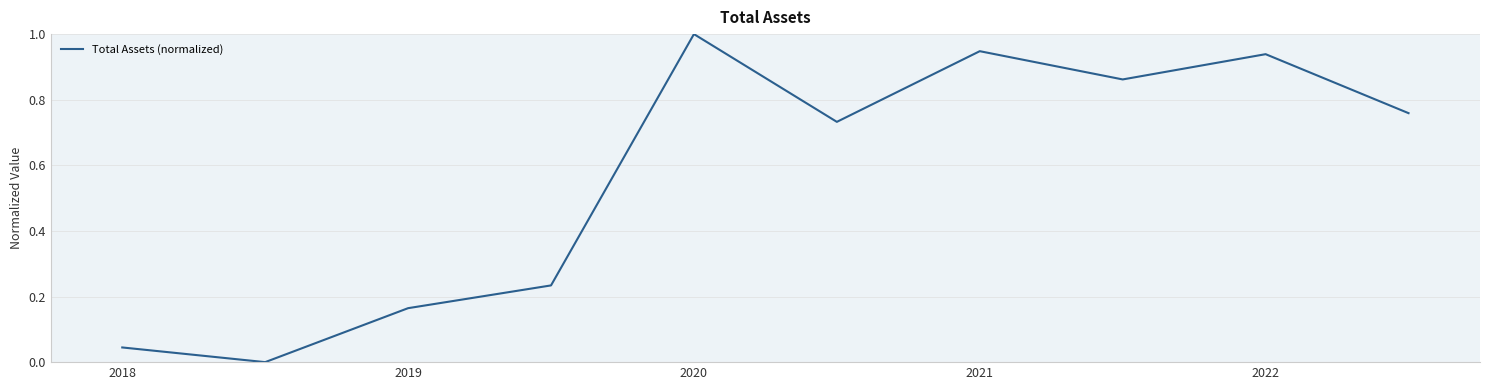

What is the maximum value shown in the chart?

1.0